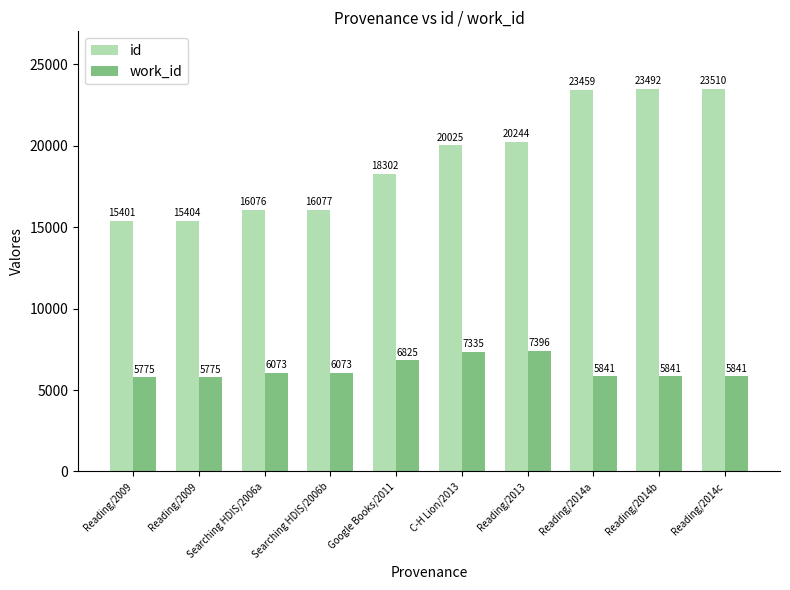

How many categories are shown in the chart?

10